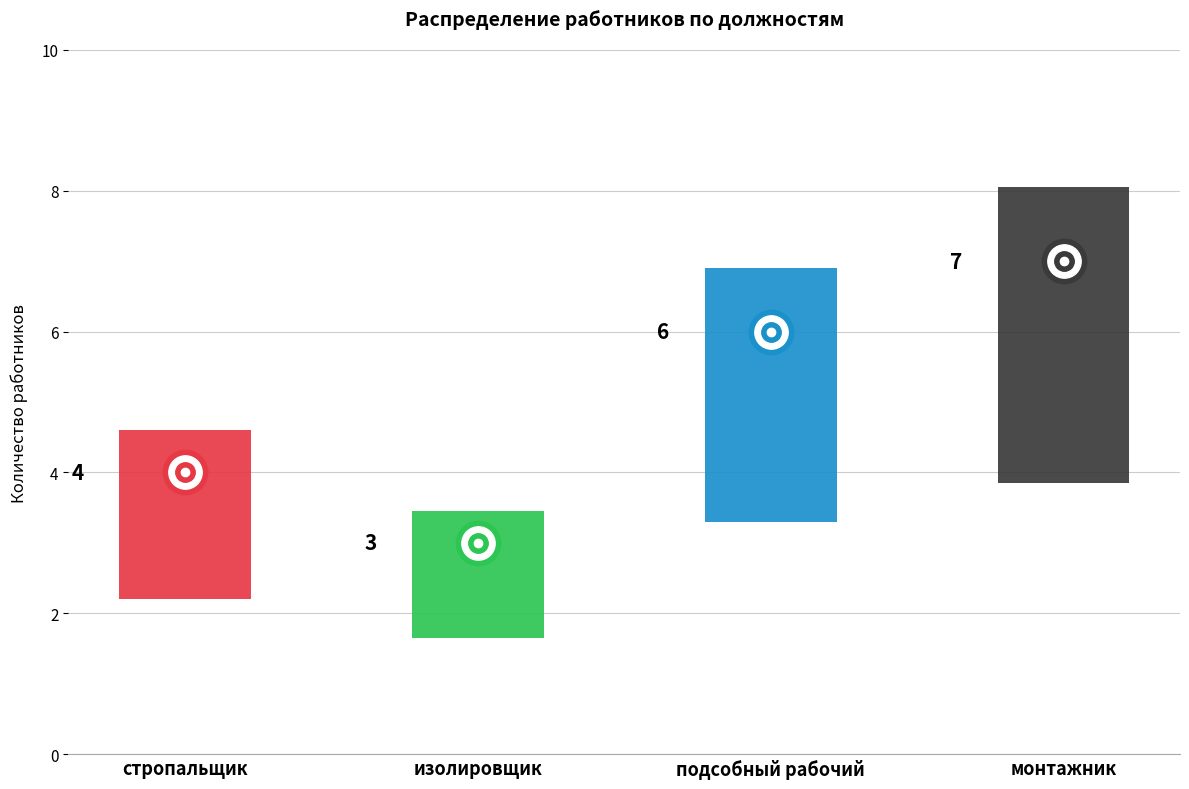

Which label corresponds to the largest value in the chart?

монтажник